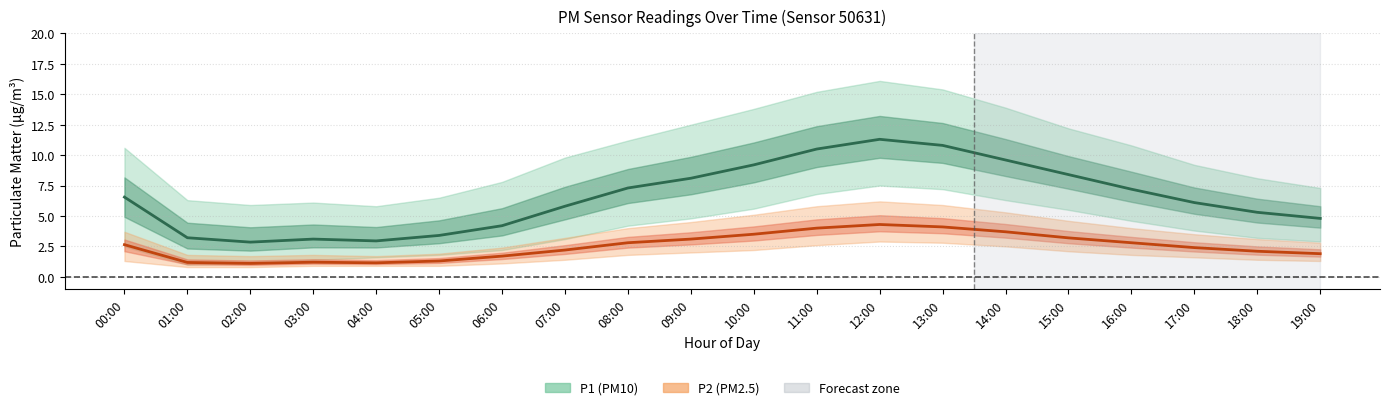

What is the sum of all P2 (PM2.5) values?

50.4